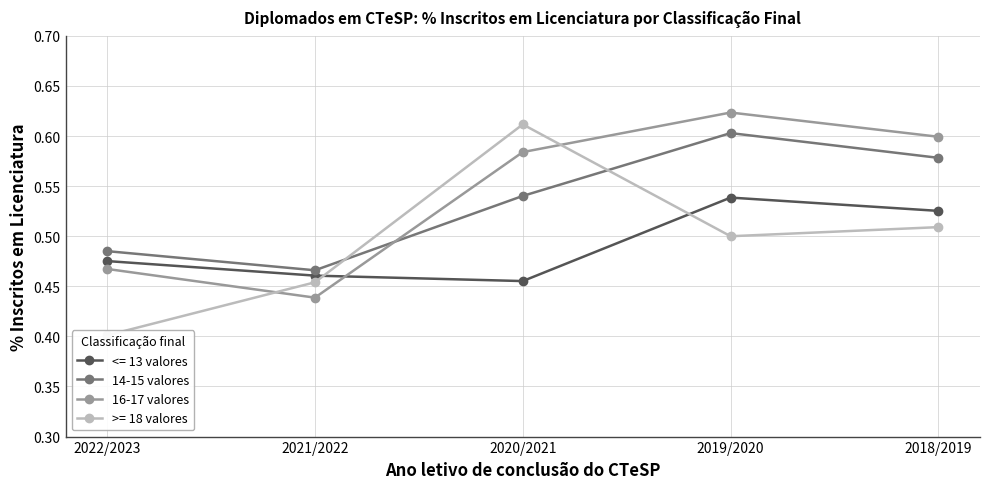

At how many categories does at least one series exceed 0?

5